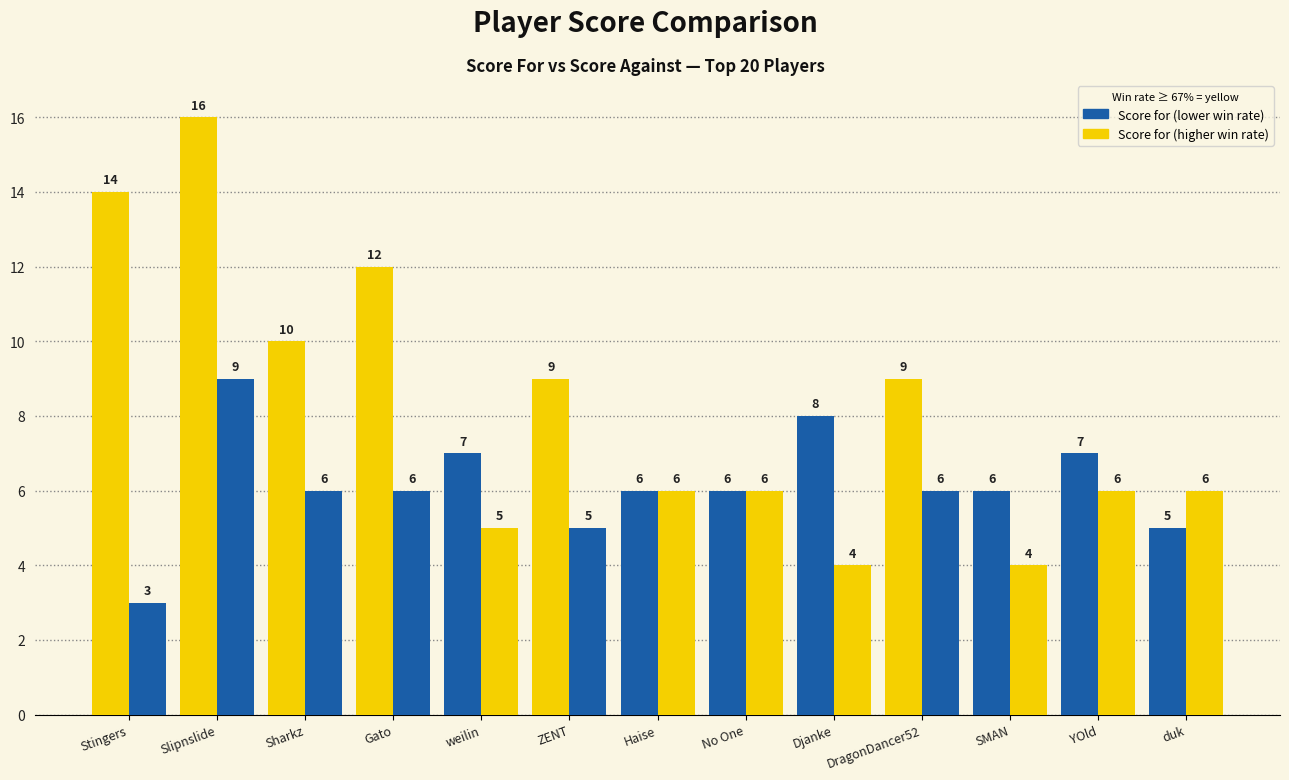

Count the number of categories in the chart.

13